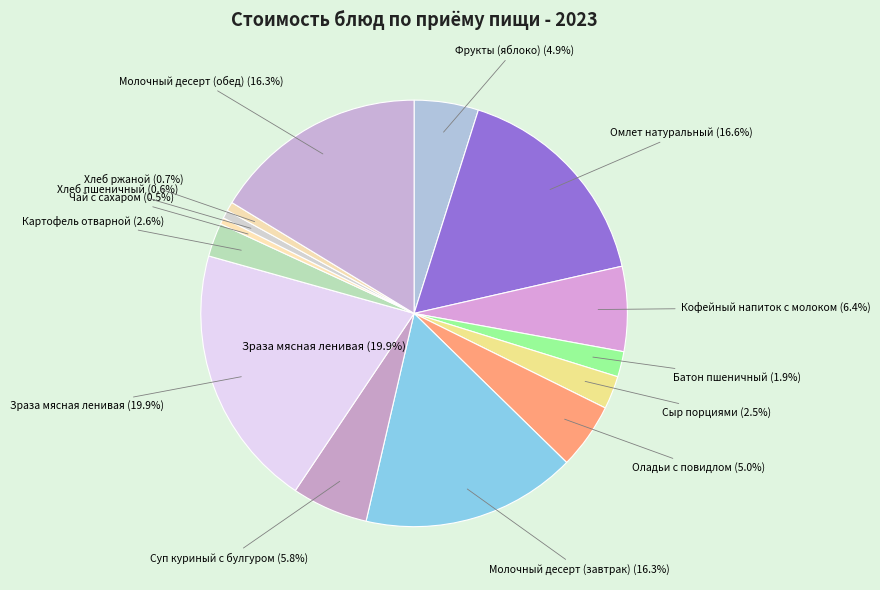

Which slice is the largest?

Зраза мясная ленивая